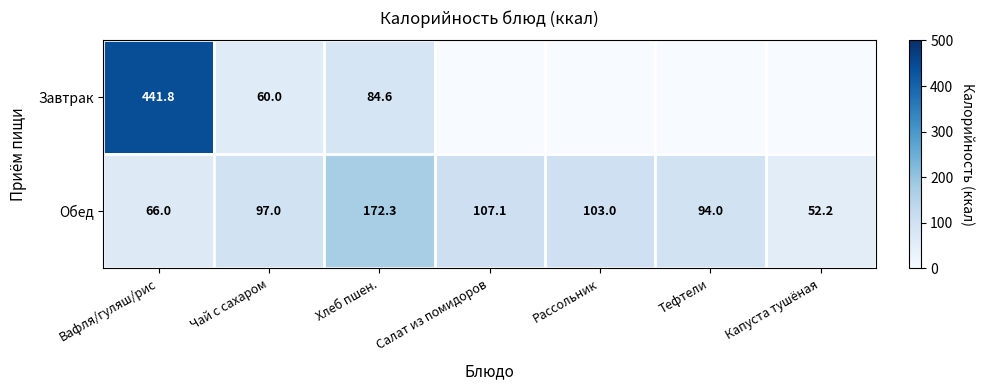

What is the total value across all series at Тефтели?

94.0